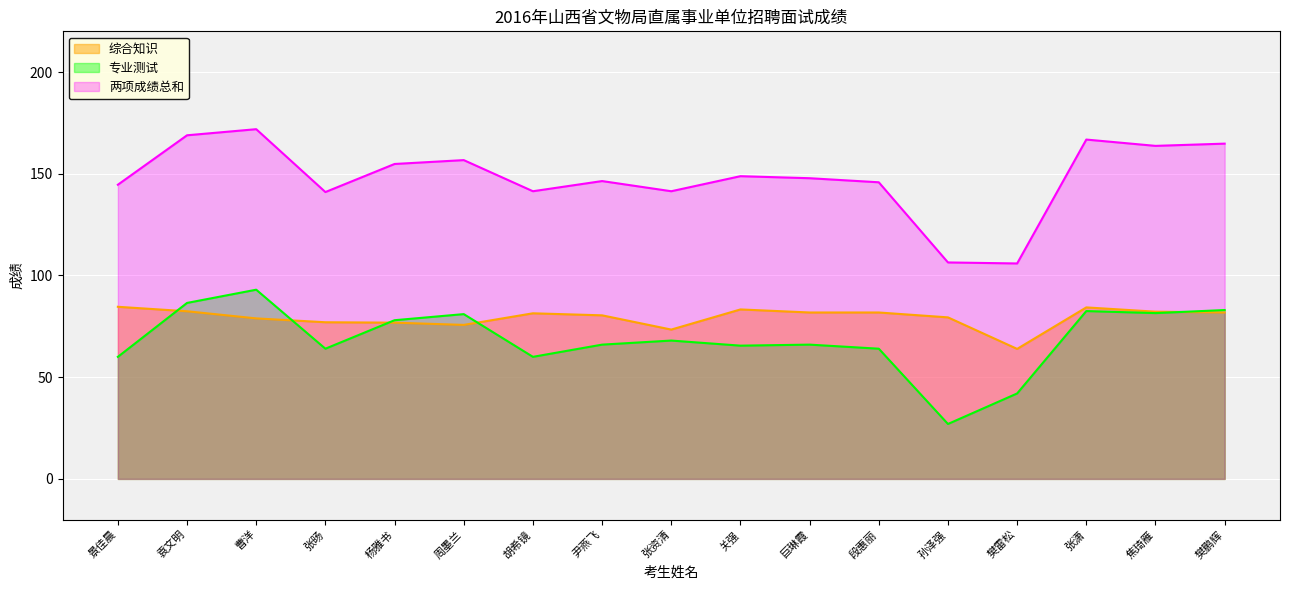

At which label is 综合知识 closest to 74?

张资清